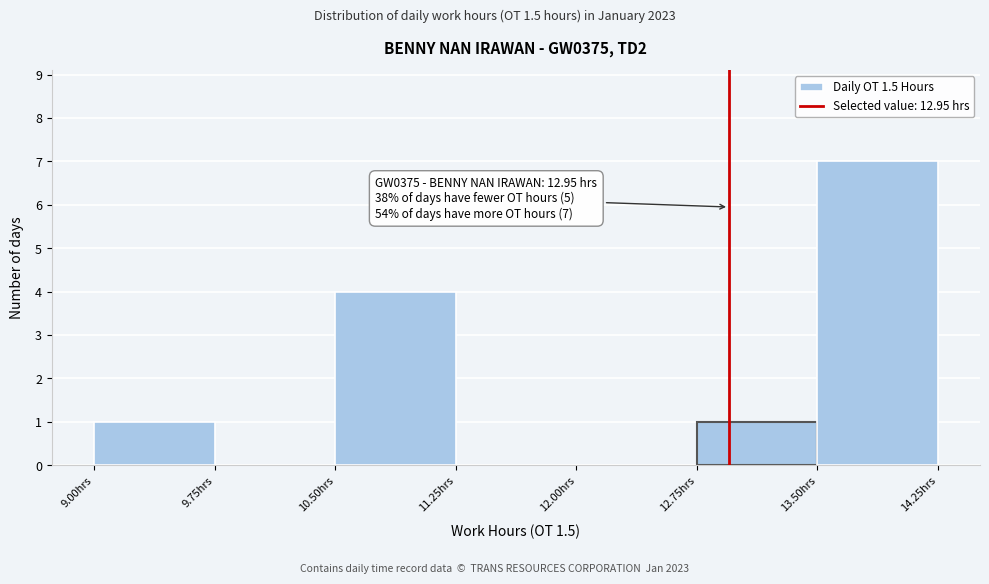

Which range on the x-axis has the tallest bar?

13.50 to 14.25